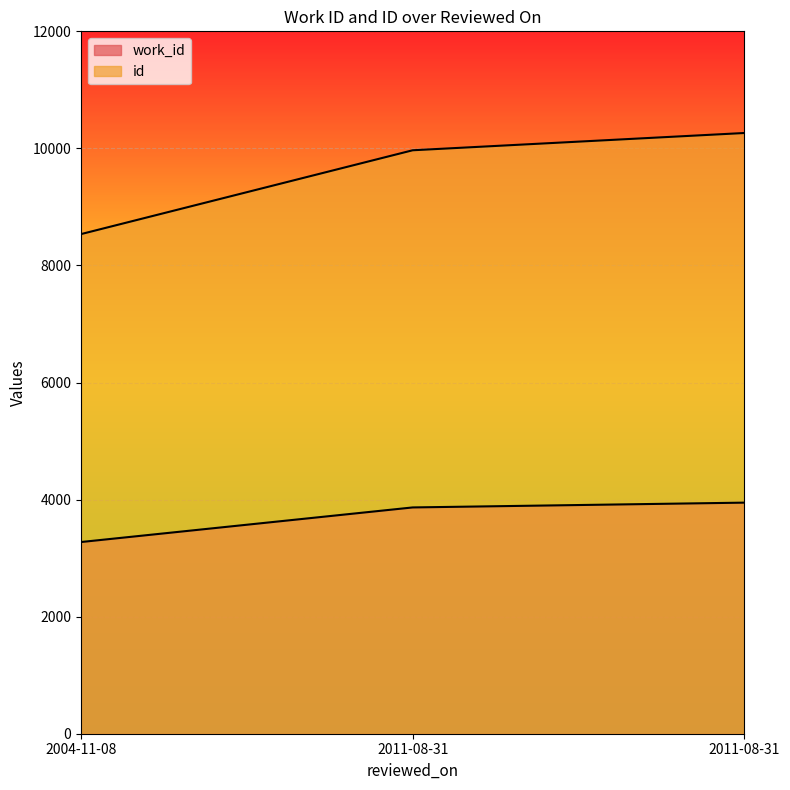

Is it true that id equals 4598 at 2011-08-31?

False